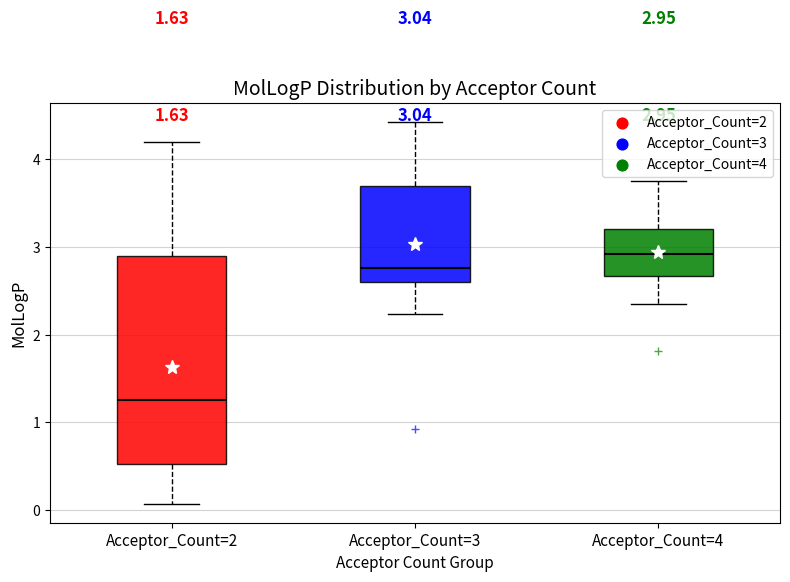

Which box has the highest median line?

Acceptor_Count=4